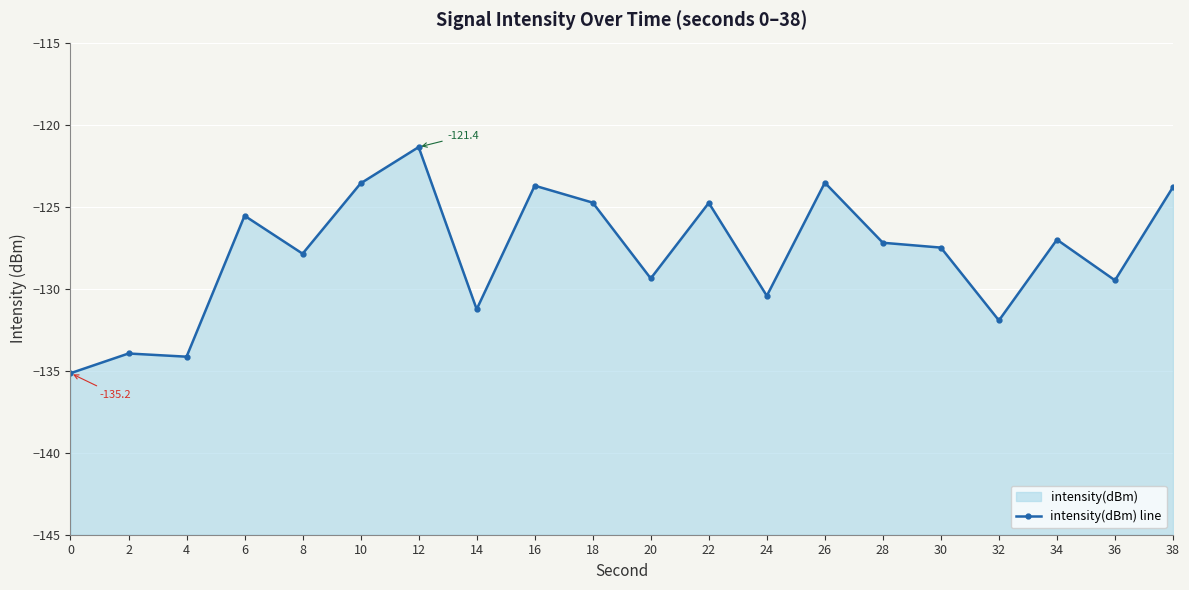

What is the sum of the values at 10 and 14?

-254.8